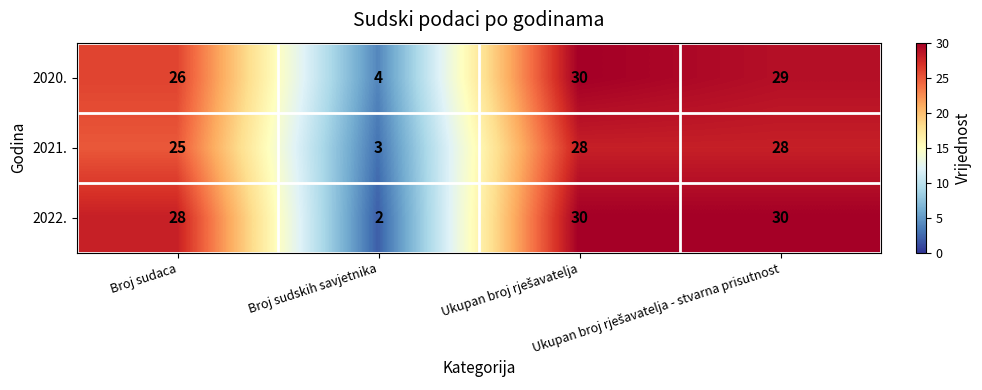

What is the highest value of the 2022. series?

30